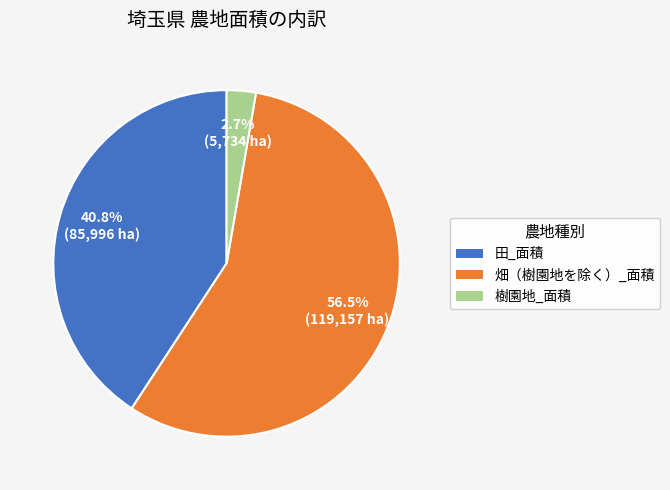

Rank the categories by value from highest to lowest.

畑（樹園地を除く）_面積, 田_面積, 樹園地_面積